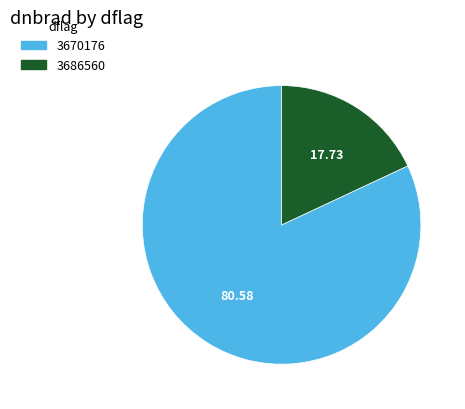

Which has a higher value, 3686560 or 3670176?

3670176